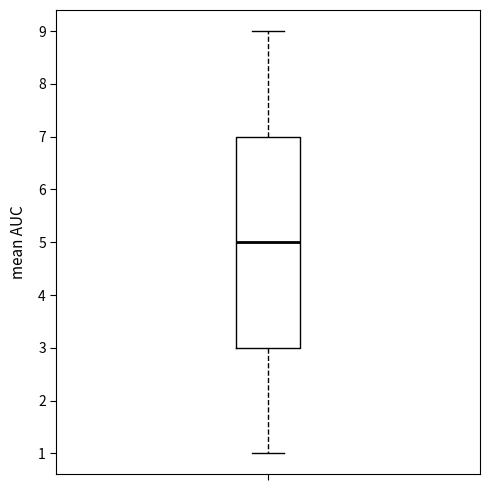

Transcribe this box plot: give where the median line is, the range the box spans, and where the two whiskers end, as read against the y-axis. The values are not printed on the chart, so give them approximately, as read against the axis.

median 5, box 3 to 7, whiskers 1 to 9